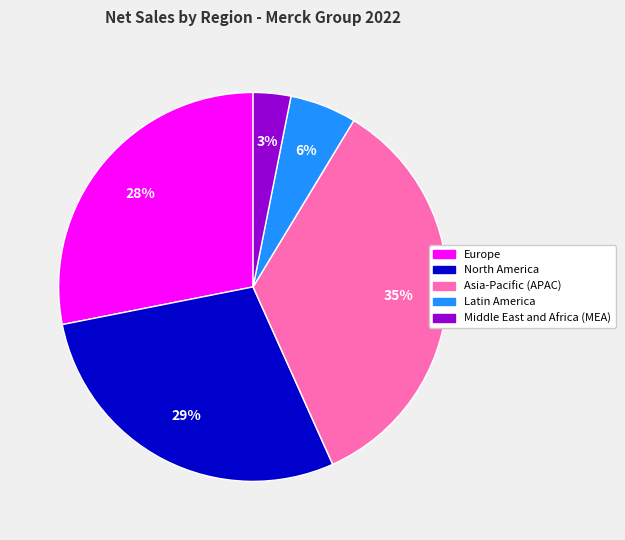

Rank the categories by value from highest to lowest.

Asia-Pacific (APAC), North America, Europe, Latin America, Middle East and Africa (MEA)